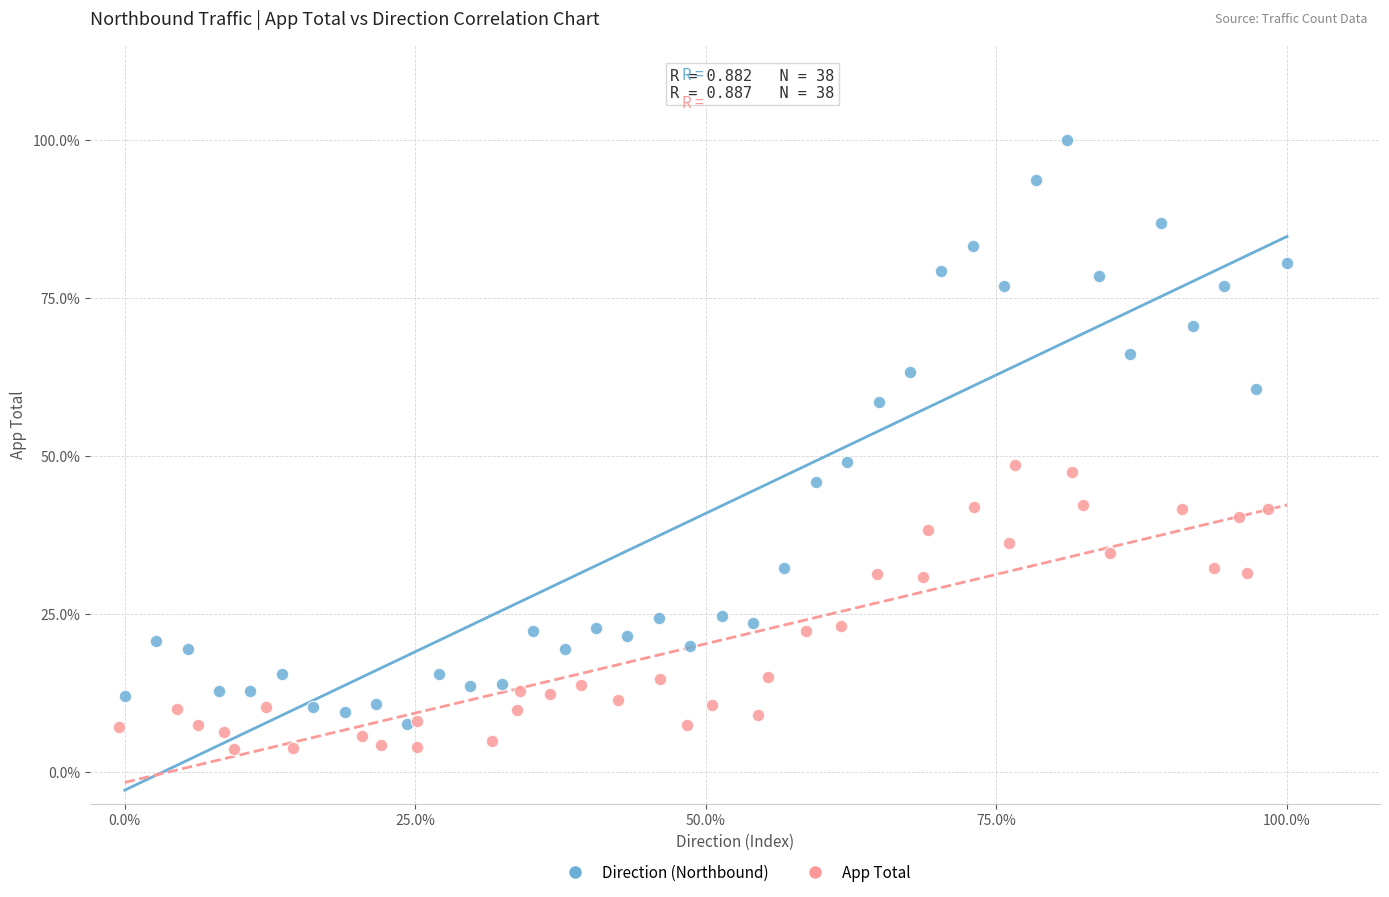

Which series has the widest spread of Y values?

Direction (Northbound)